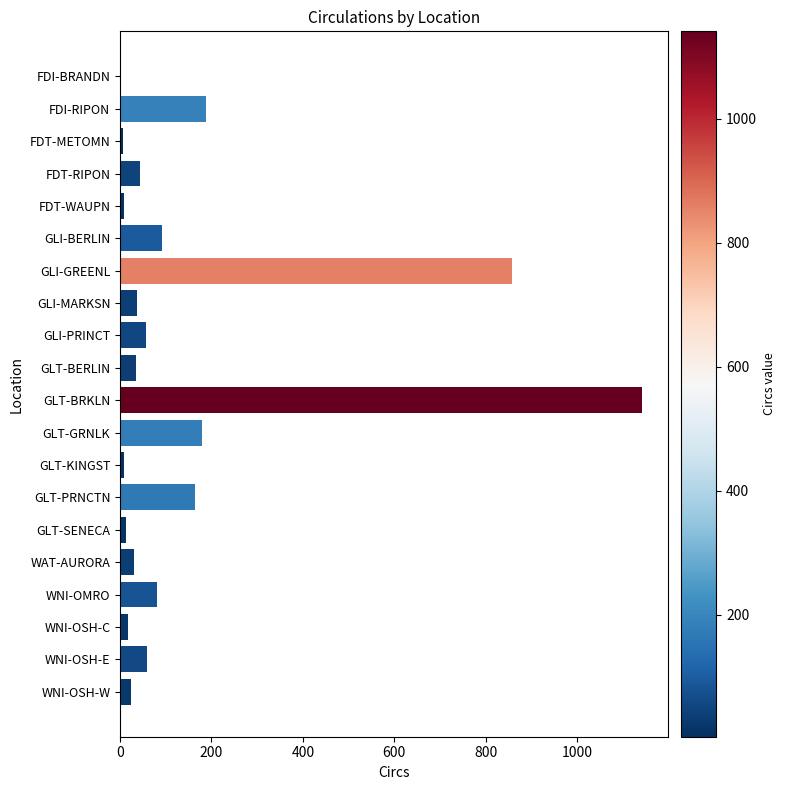

What is the ratio of the value at WNI-OMRO to the value at GLI-PRINCT?

1.4